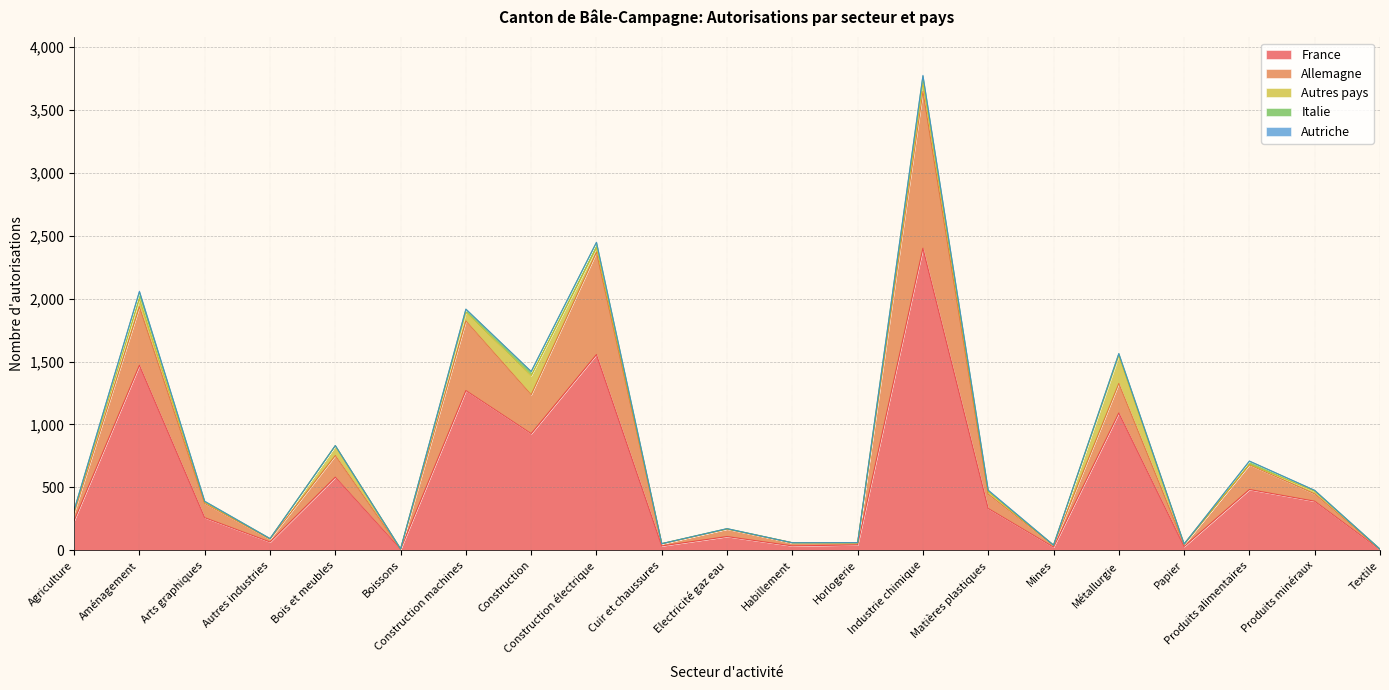

What is the total value across all series at Horlogerie?

61